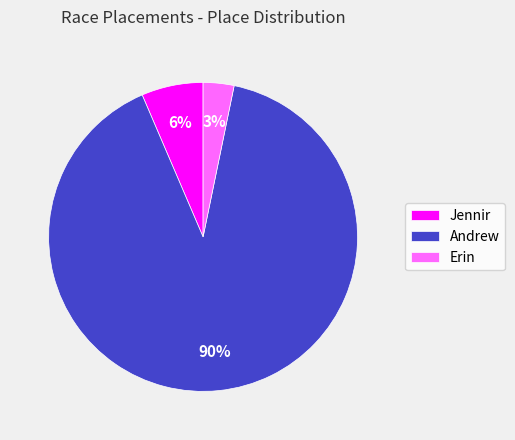

Combined, do Erin and Jennir account for over 50%?

No